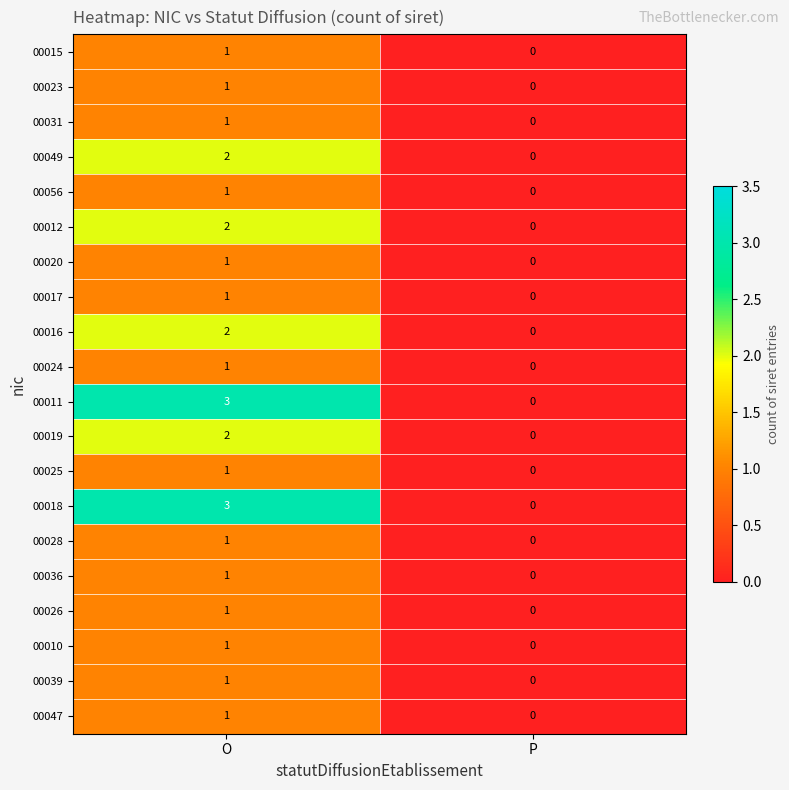

How many series are shown in this chart?

20